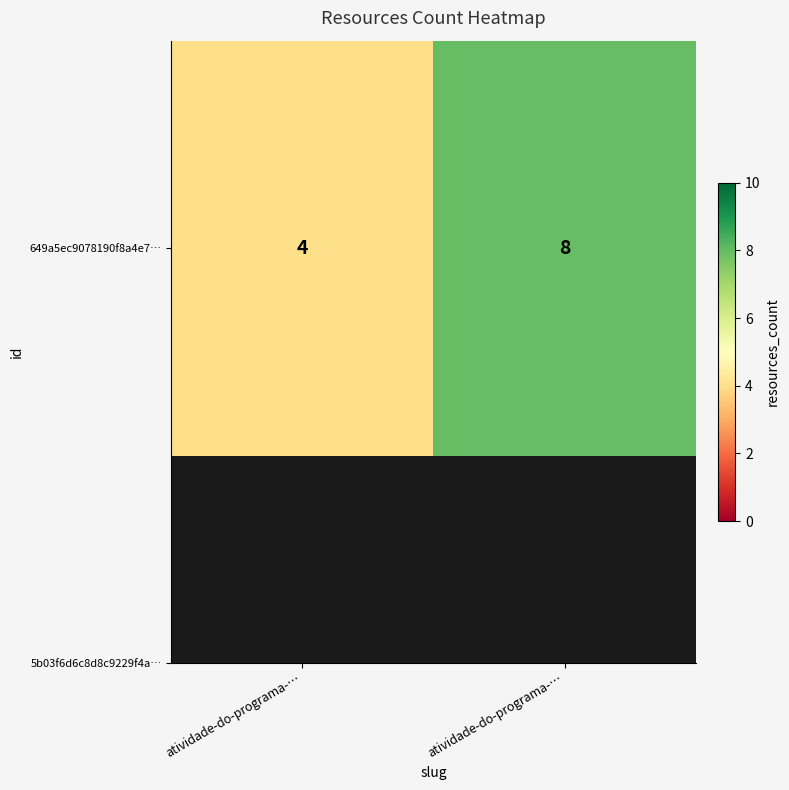

Rank the categories by value from highest to lowest.

atividade-do-programa-…, atividade-do-programa-…